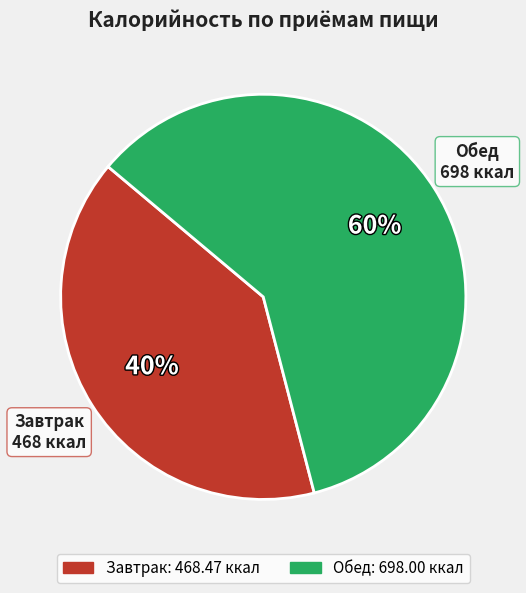

Which slice is the largest?

Обед